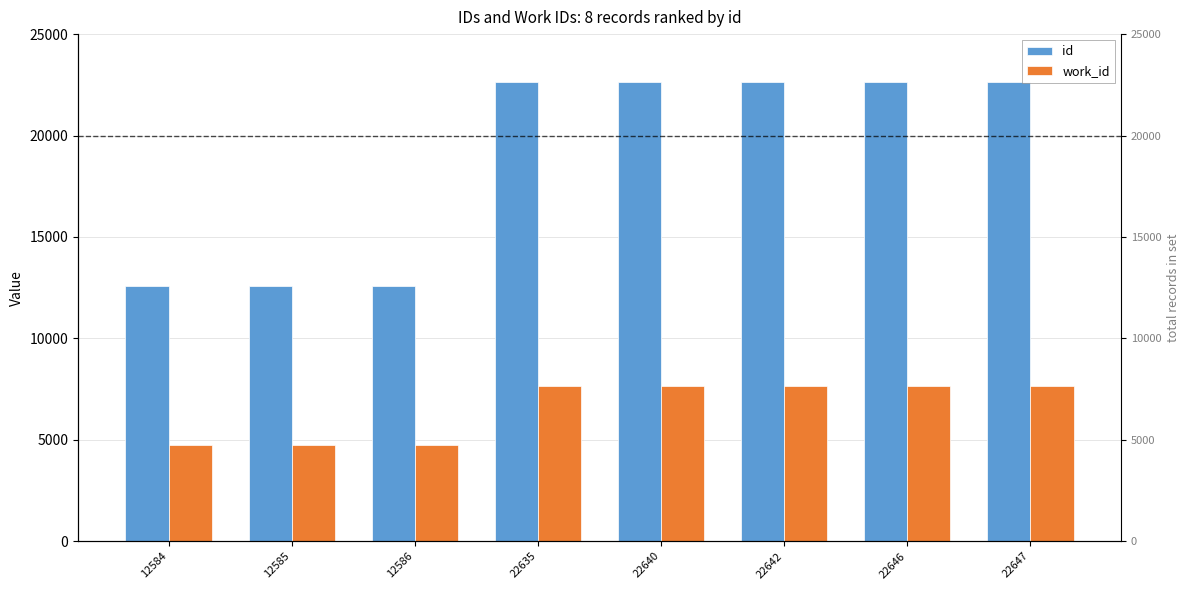

What is the sum of the id values at 22635 and 12585?

35220